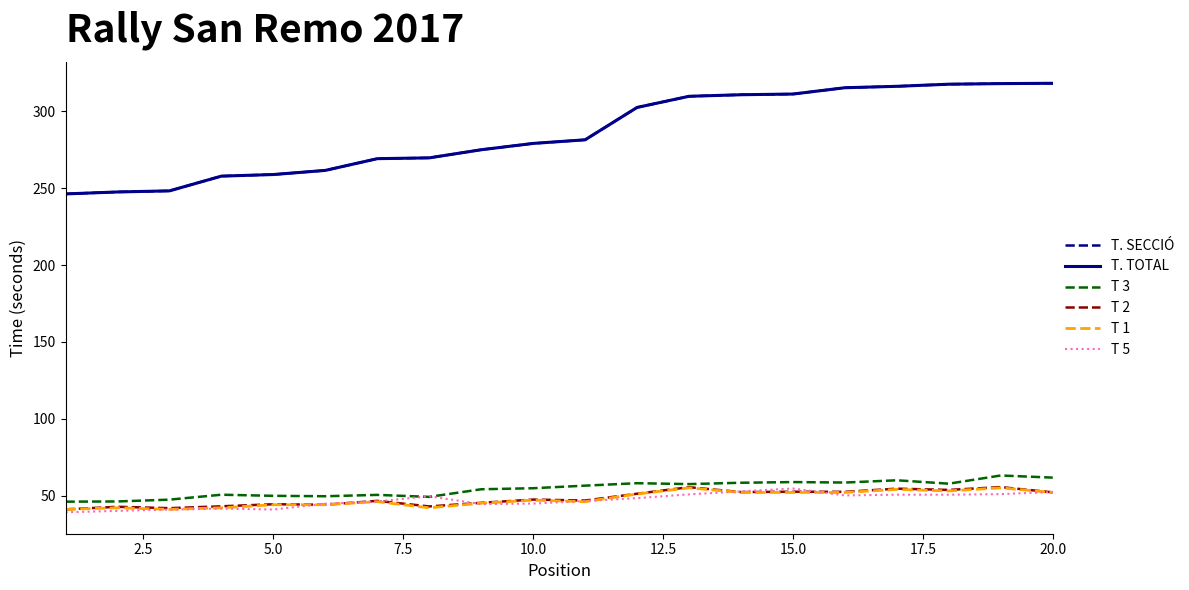

Is this an area chart (filled region under the line)?

No